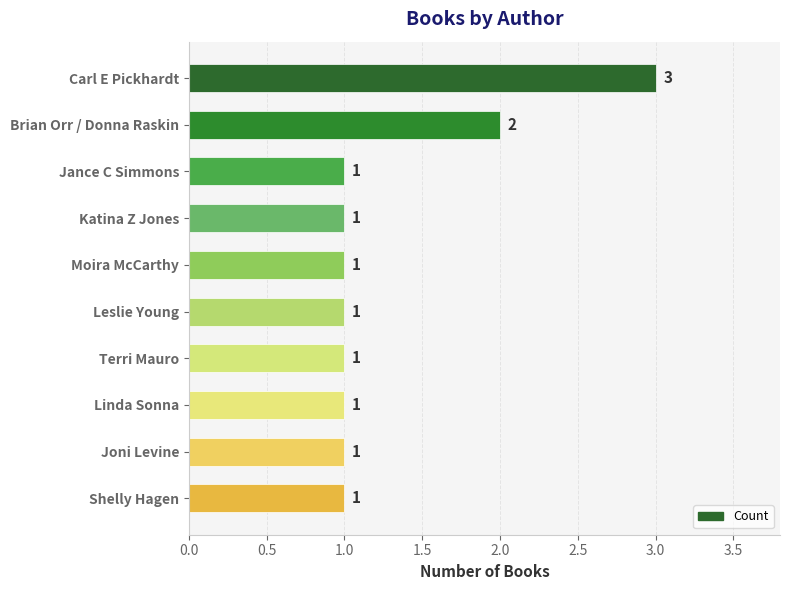

At which label is the value closest to 2?

Brian Orr / Donna Raskin